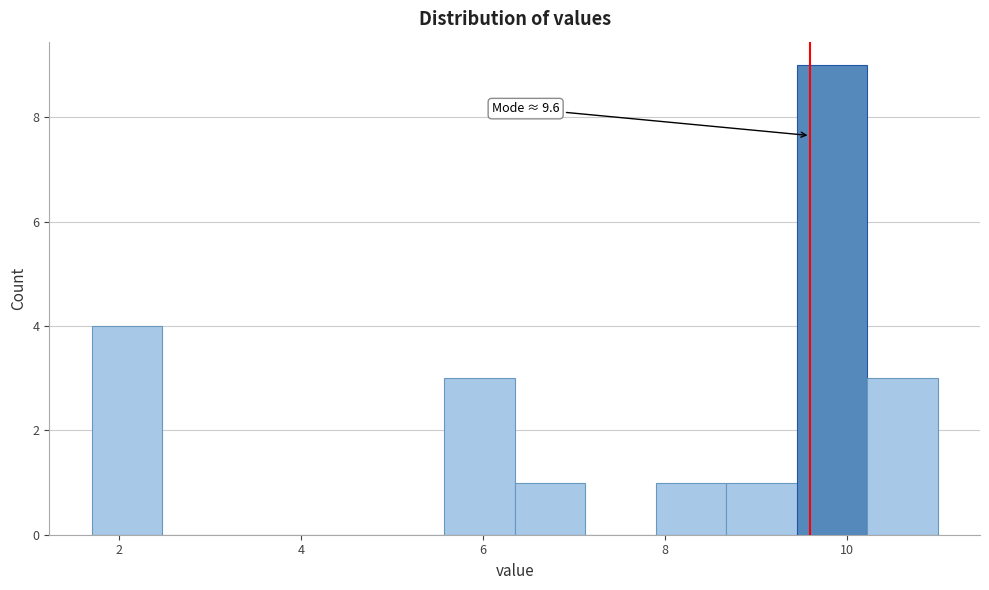

Around what value on the x-axis is the tallest bar? Give the approximate position of its centre, as read against the axis.

9.8